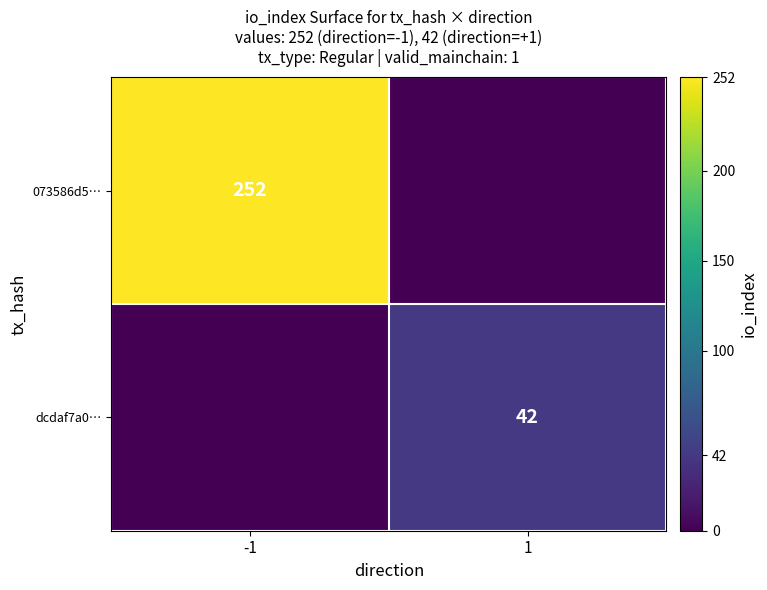

The 073586d5… series shows 252 at -1. True or false?

True